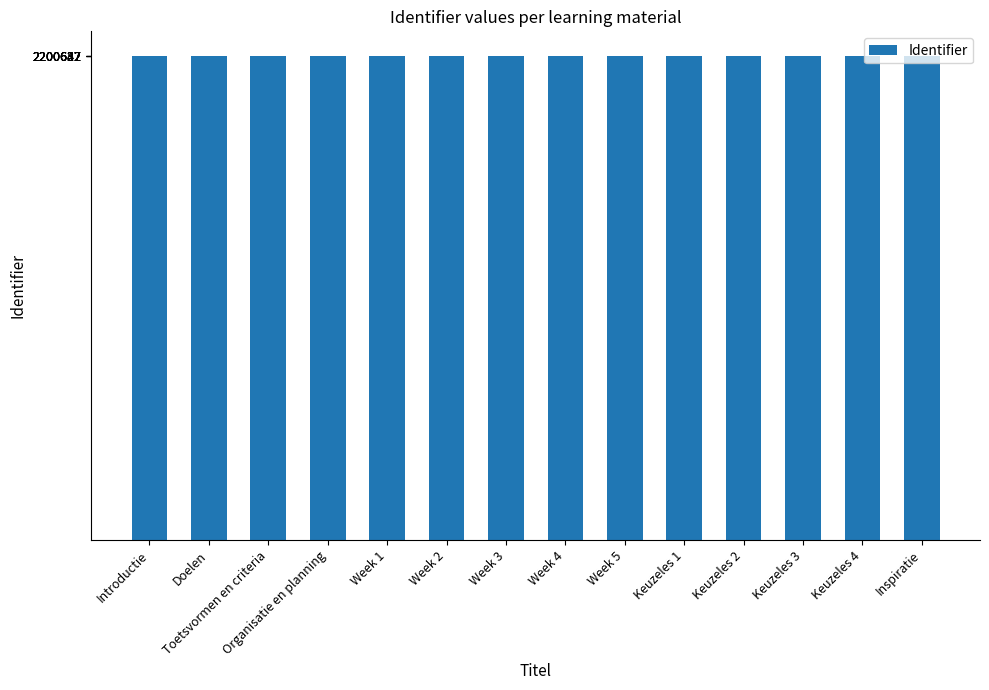

Are the bars grouped side by side (vs. stacked)?

No